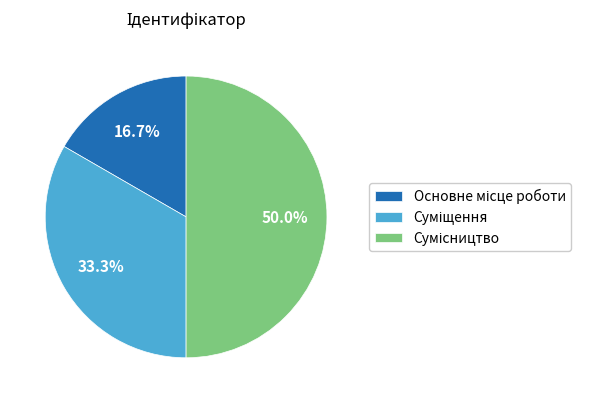

Combined, what portion of the pie is Основне місце роботи and Сумісництво?

66.7%